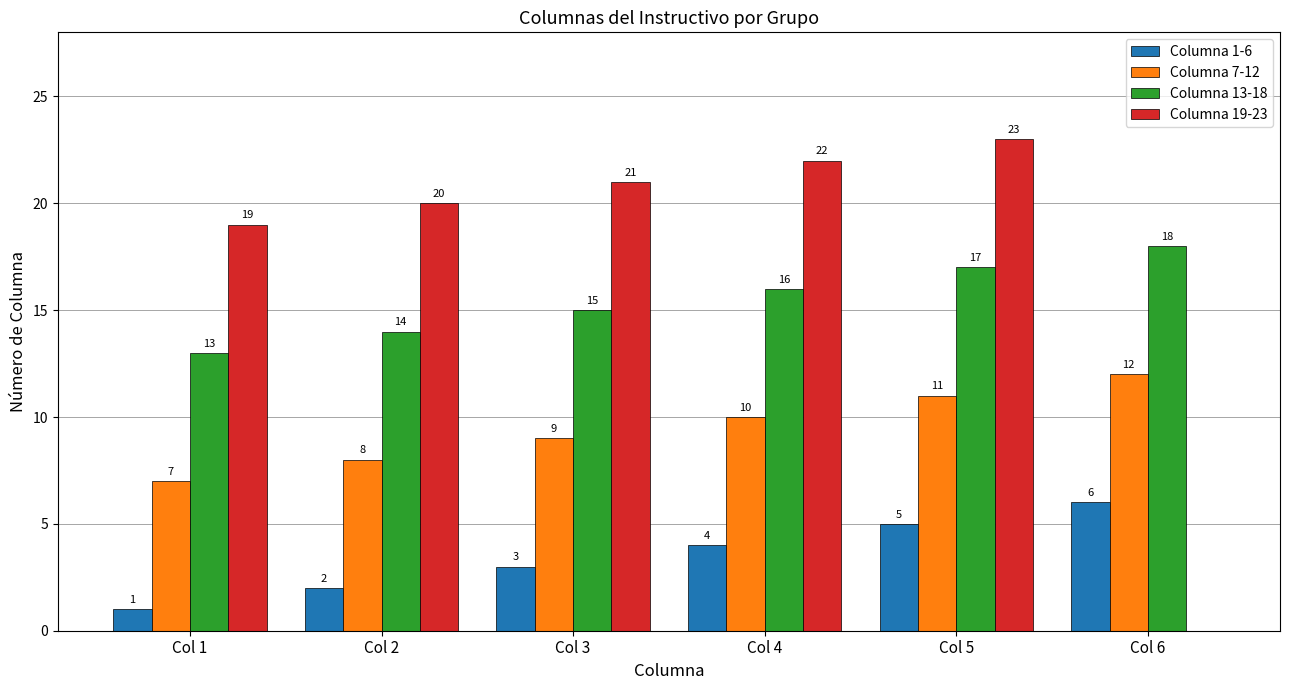

Is the value of Columna 7-12 at Col 6 greater than the value of Columna 1-6 at Col 3?

Yes